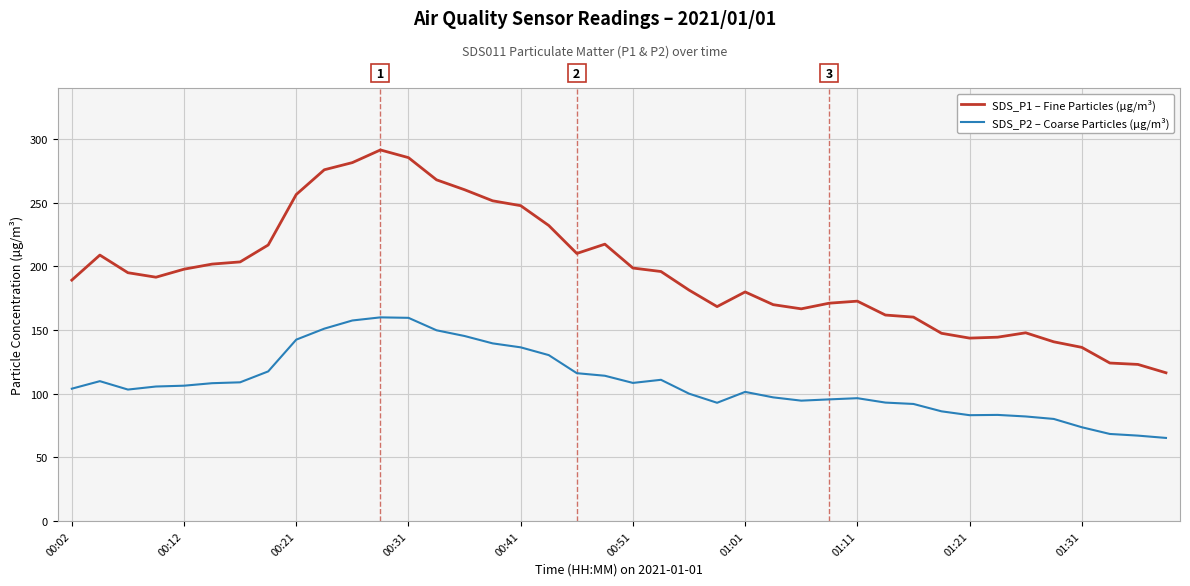

What is the minimum value for SDS_P1 – Fine Particles (µg/m³)?

116.5